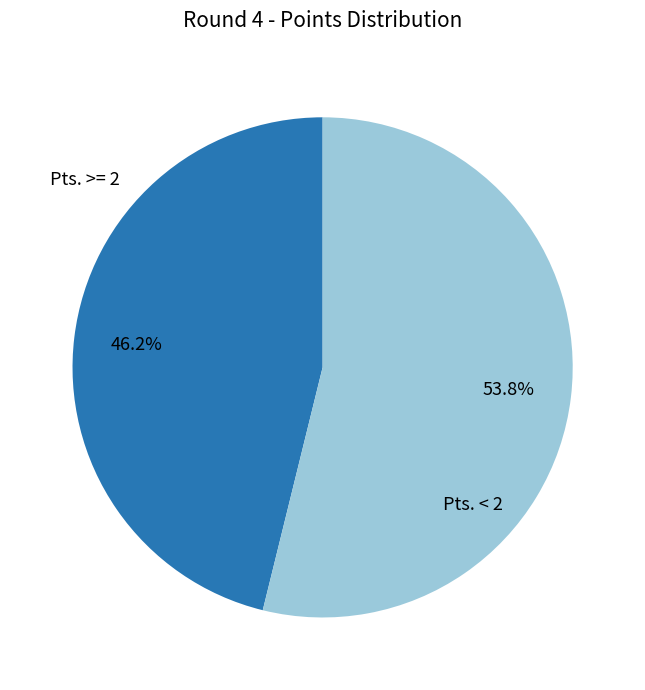

To the nearest percent, what is the difference between the largest and smallest slice percentages?

8%